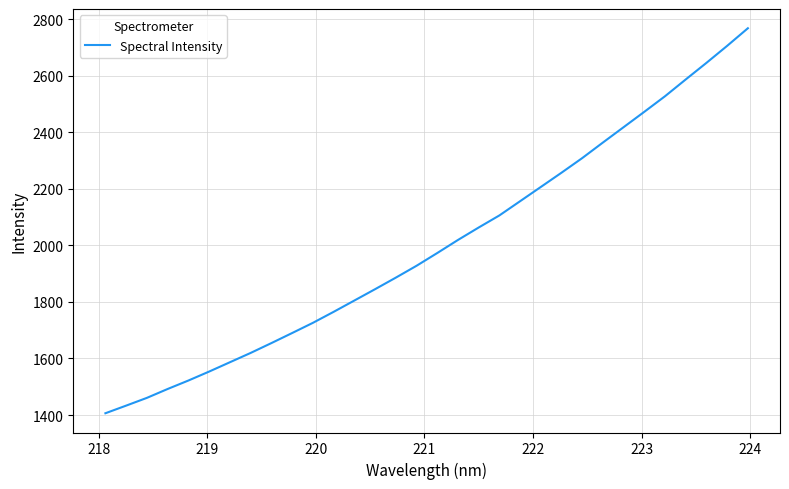

Reading left to right, what are all the values shown in this chart?

1406.3	1433.3	1460.7	1492.1	1522.0	1553.8	1586.7	1619.7	1654.4	1690.0	1726.0	1764.9	1805.0	1845.1	1886.0	1927.9	1973.1	2019.3	2063.4	2106.2	2156.5	2206.9	2257.4	2309.1	2364.2	2418.6	2473.0	2528.1	2587.4	2646.1	2706.3	2768.4